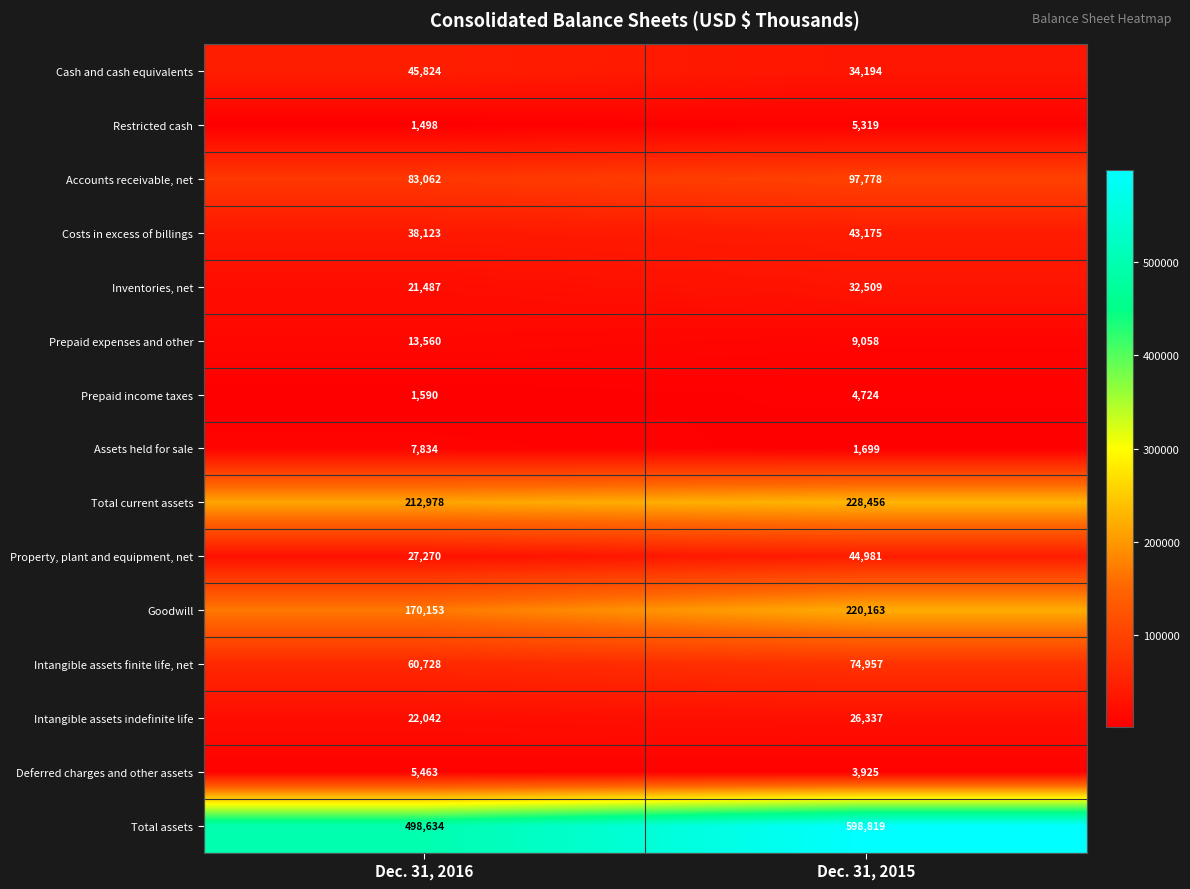

Which series has the widest spread of values?

Total assets